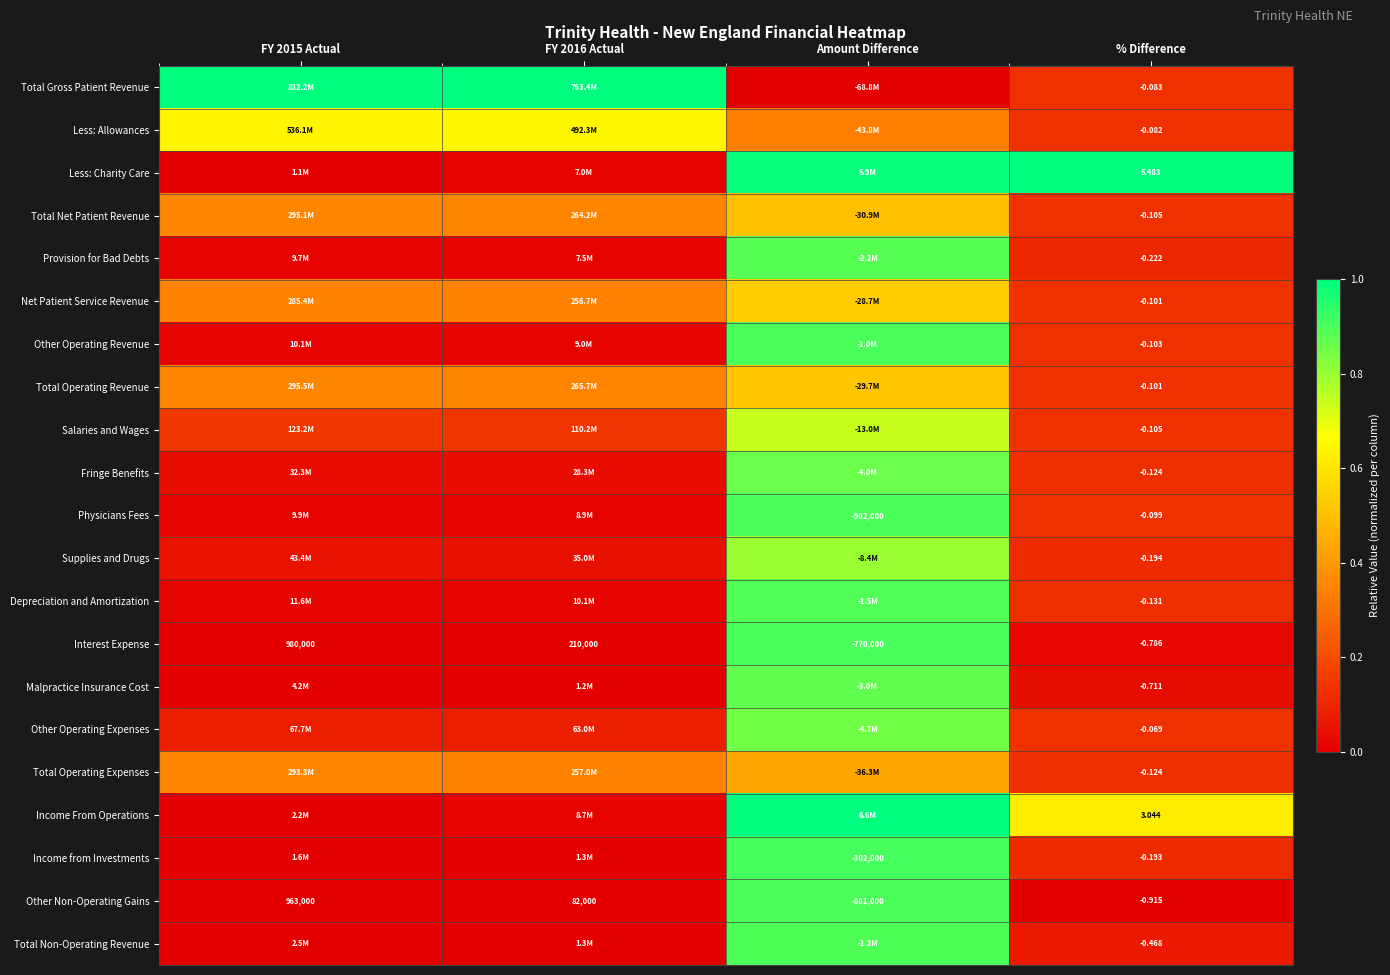

At which label is Salaries and Wages closest to 0?

% Difference